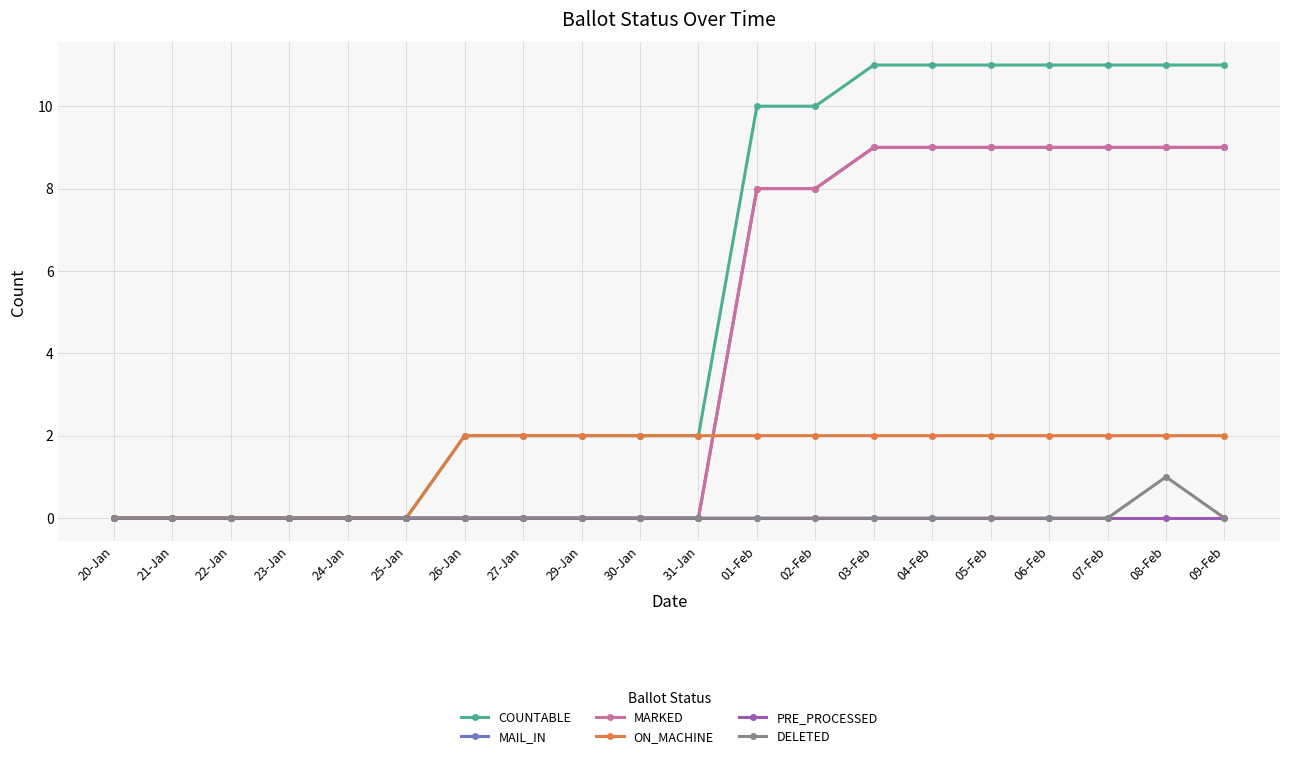

What value does the MARKED series have at 04-Feb?

9